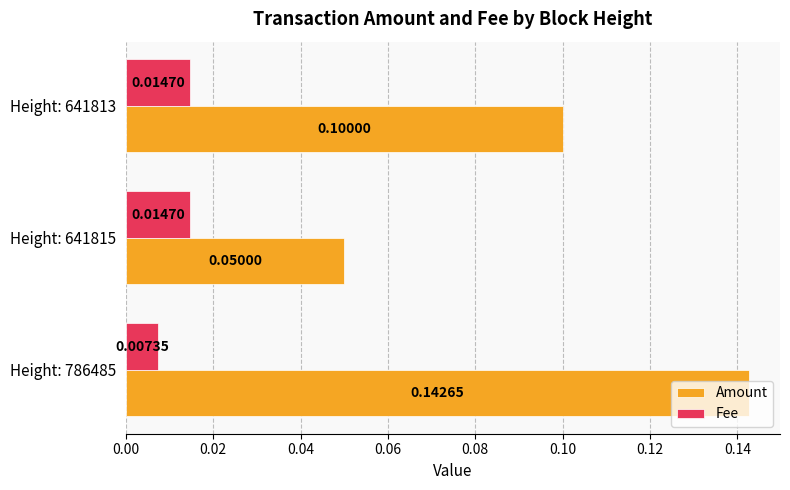

List the series in order of their overall mean, lowest first.

Fee, Amount